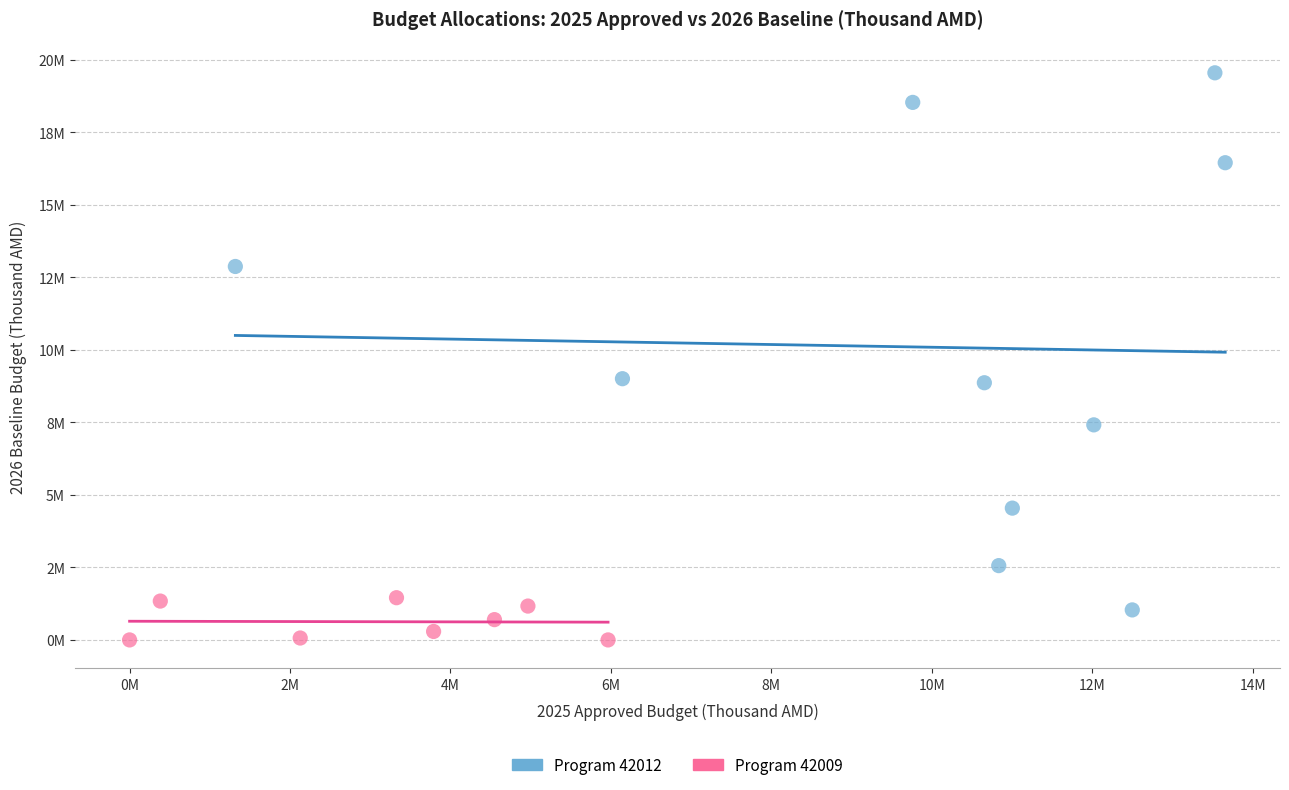

What are all the series names shown in the legend?

Program 42012, Program 42009